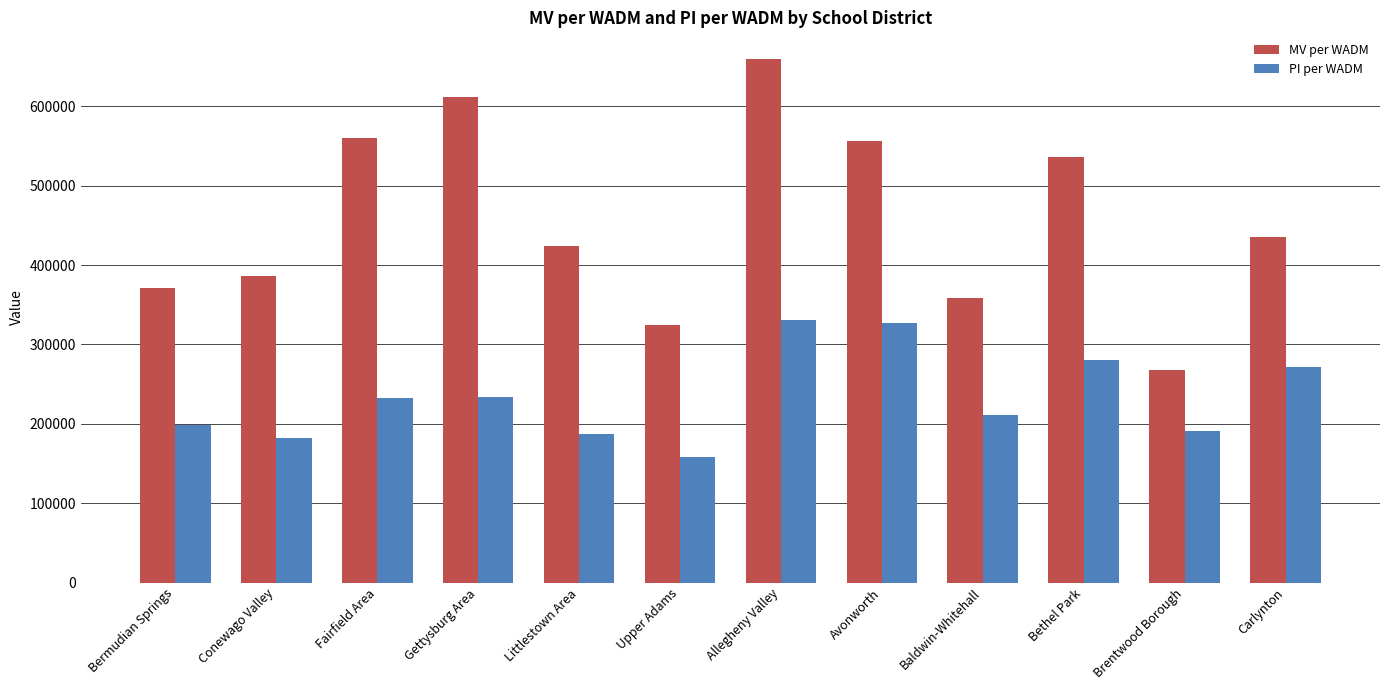

What value does the MV per WADM series have at Brentwood Borough?

267292